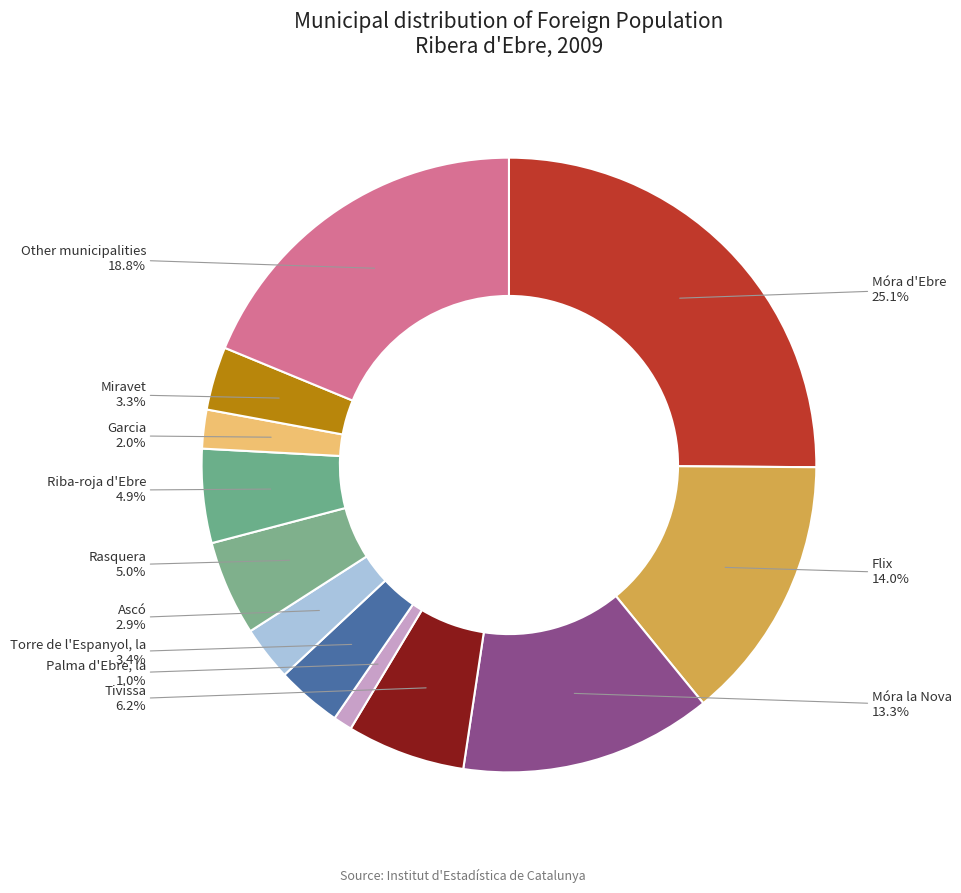

Does Miravet account for over 50% of the chart?

No